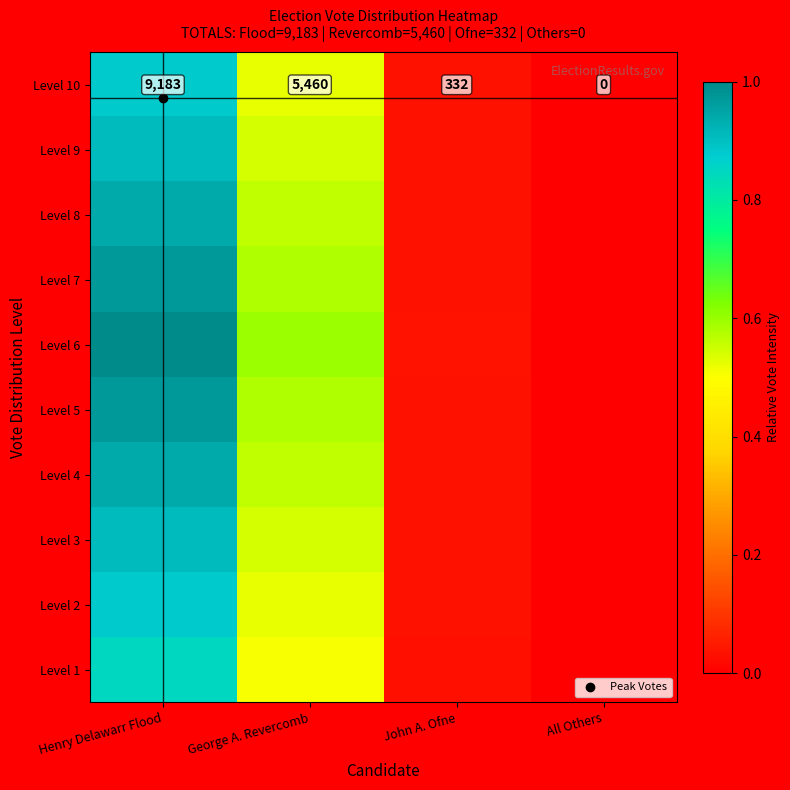

Which category has the highest value across all series?

Henry Delawarr Flood